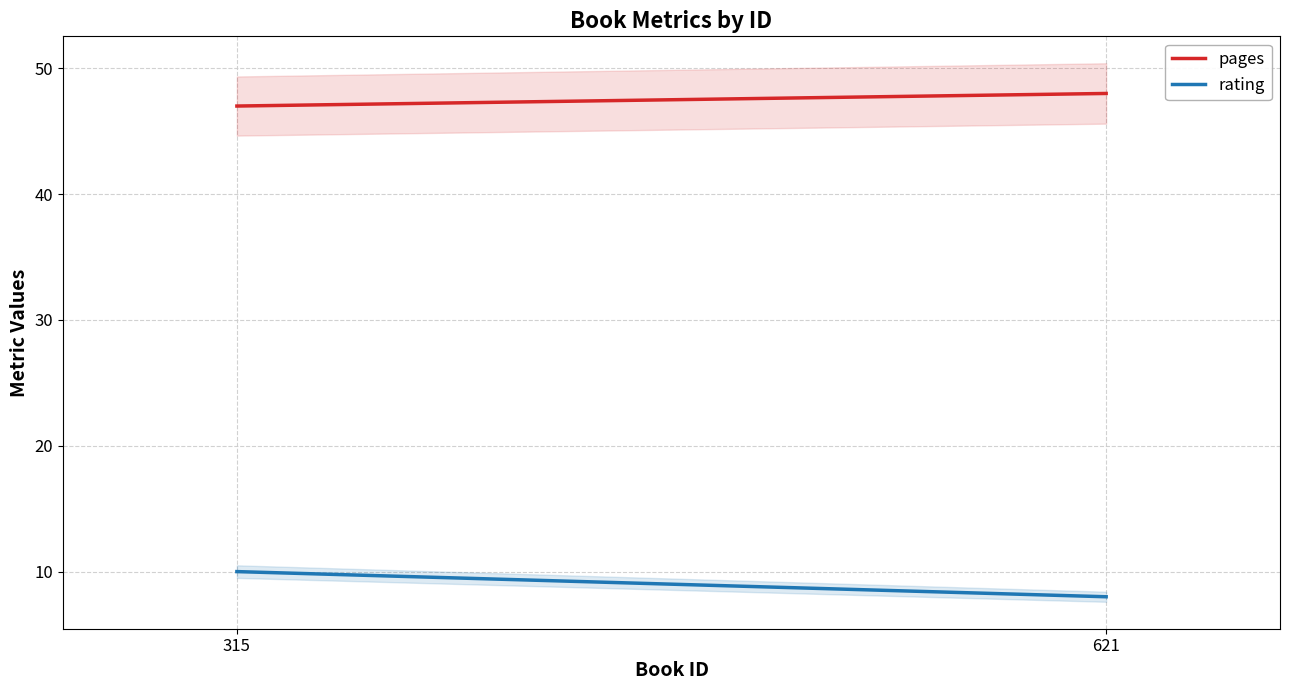

How many lines are shown in the chart?

2